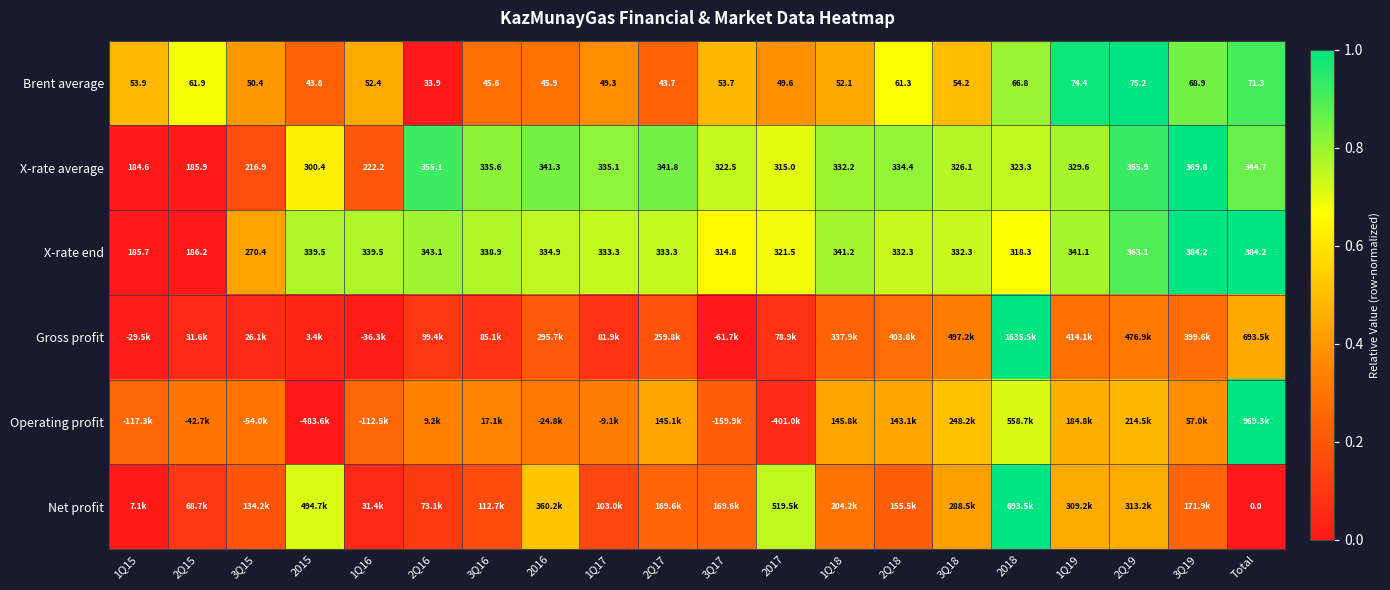

What is the difference between the highest and lowest values at 3Q19?

0.8